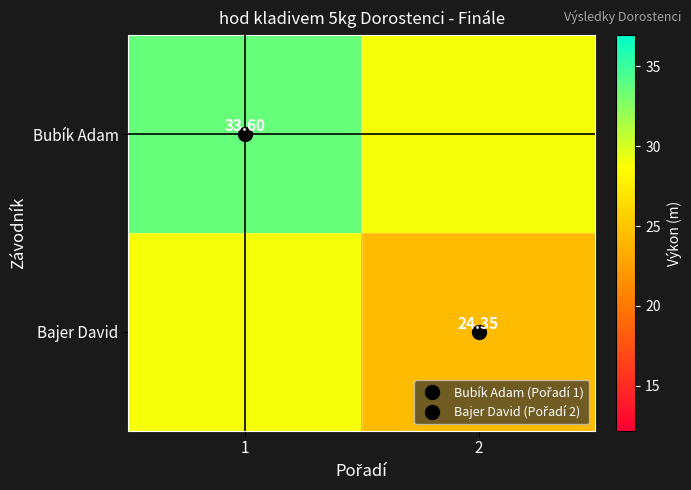

At which label is Bajer David closest to 26?

2